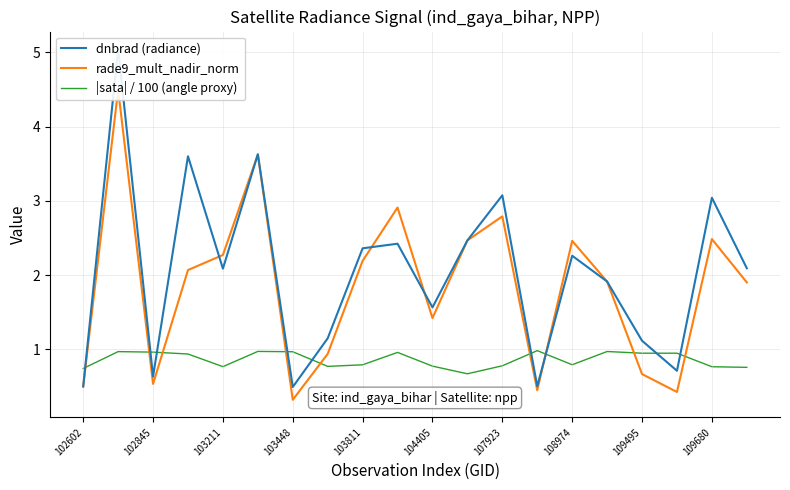

True or false: |sata| / 100 (angle proxy) has a value of 0.8 at 109680.

True